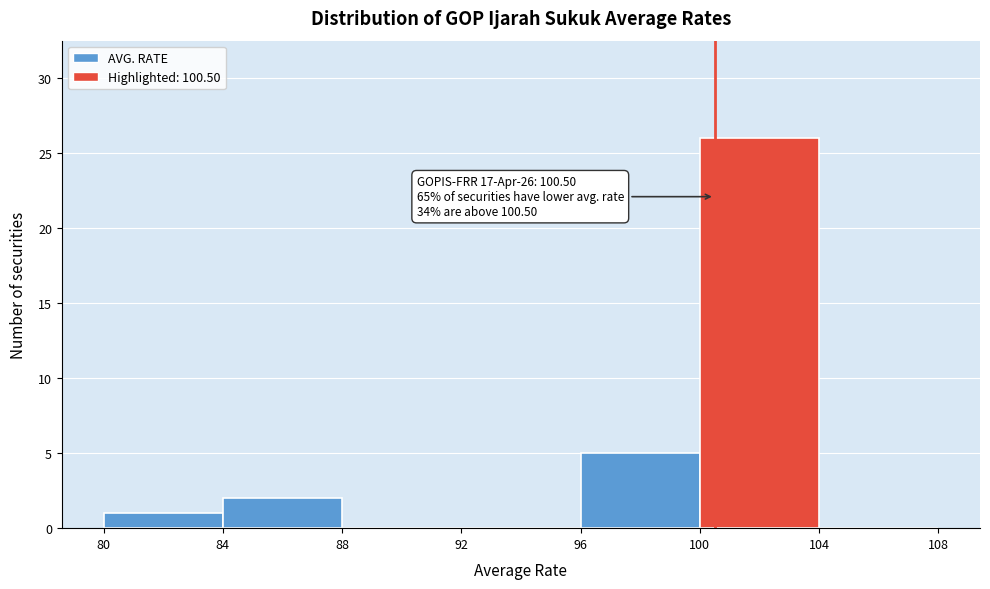

Over which range of the x-axis is the bar tallest?

100 to 104